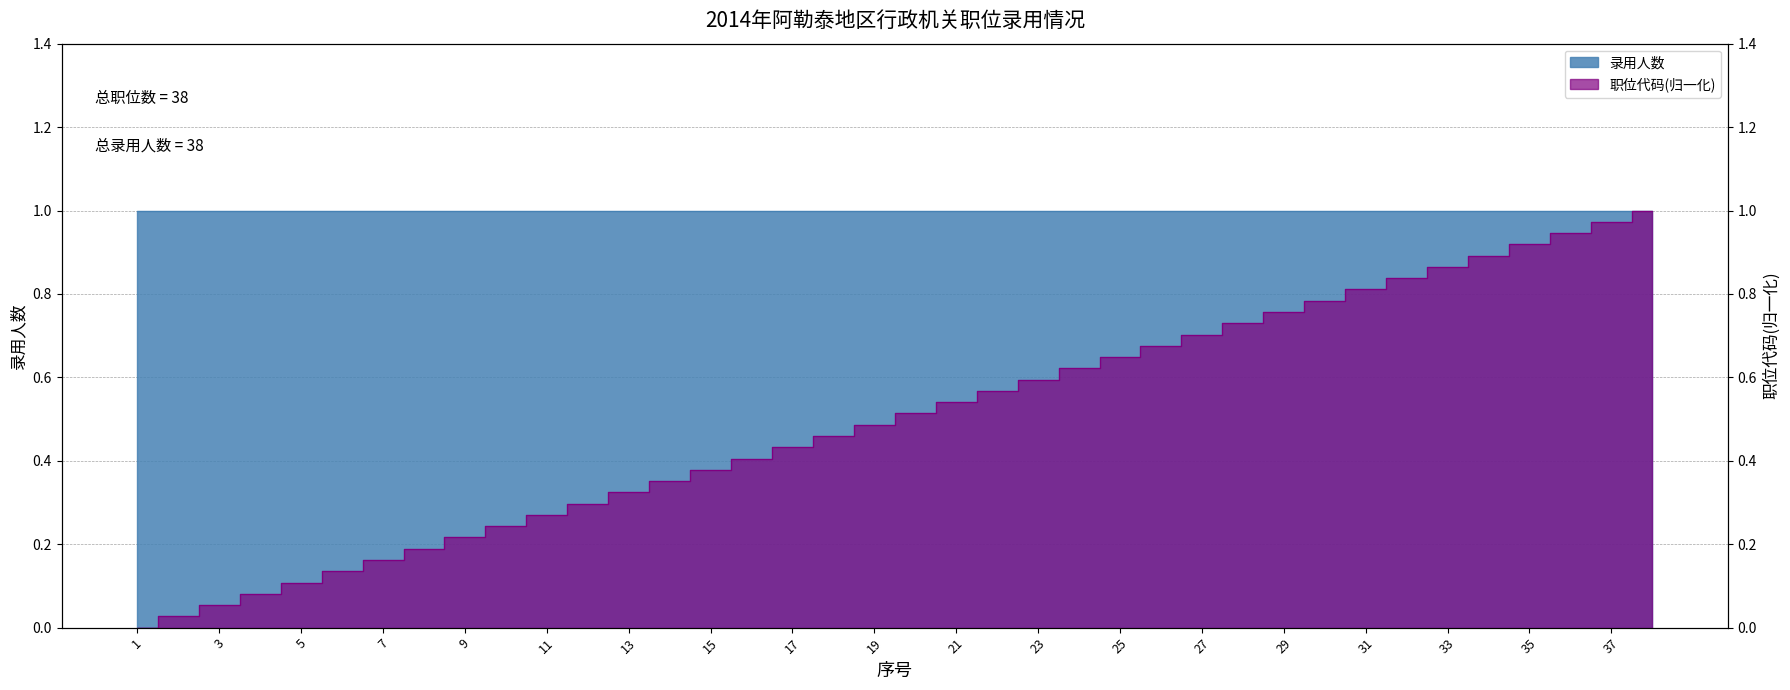

At which category does the chart reach its peak across all series?

38